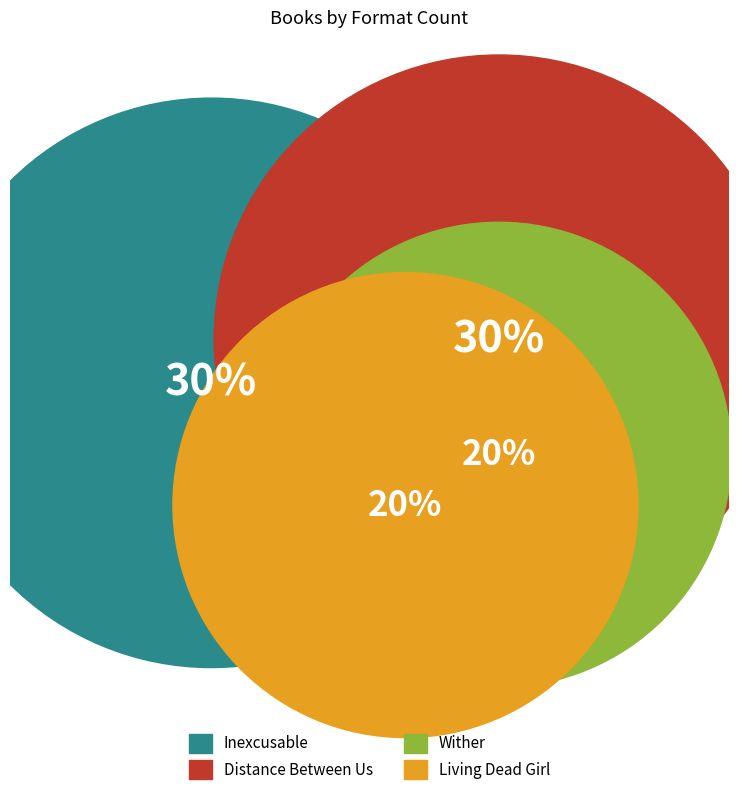

To the nearest percent, what is the average slice percentage?

25%